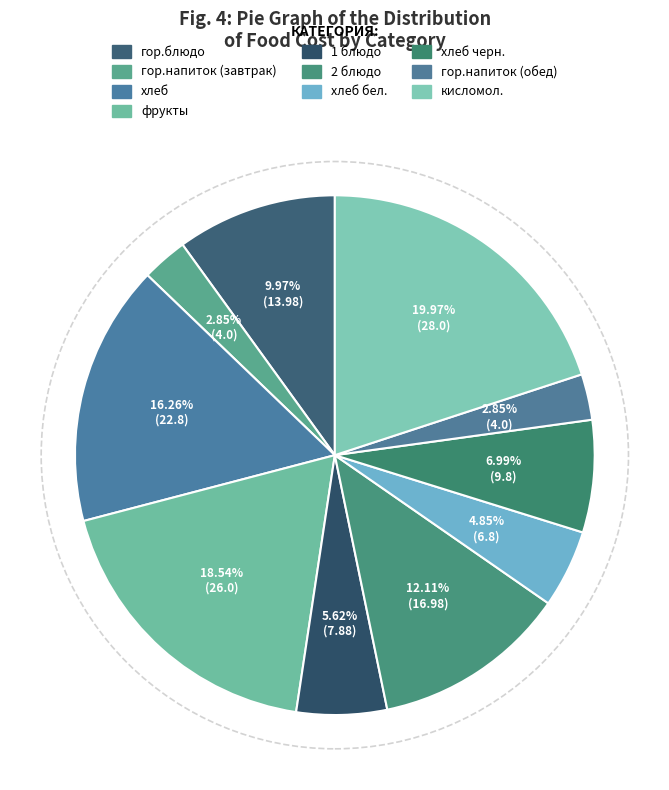

How many slices are in this pie chart?

10